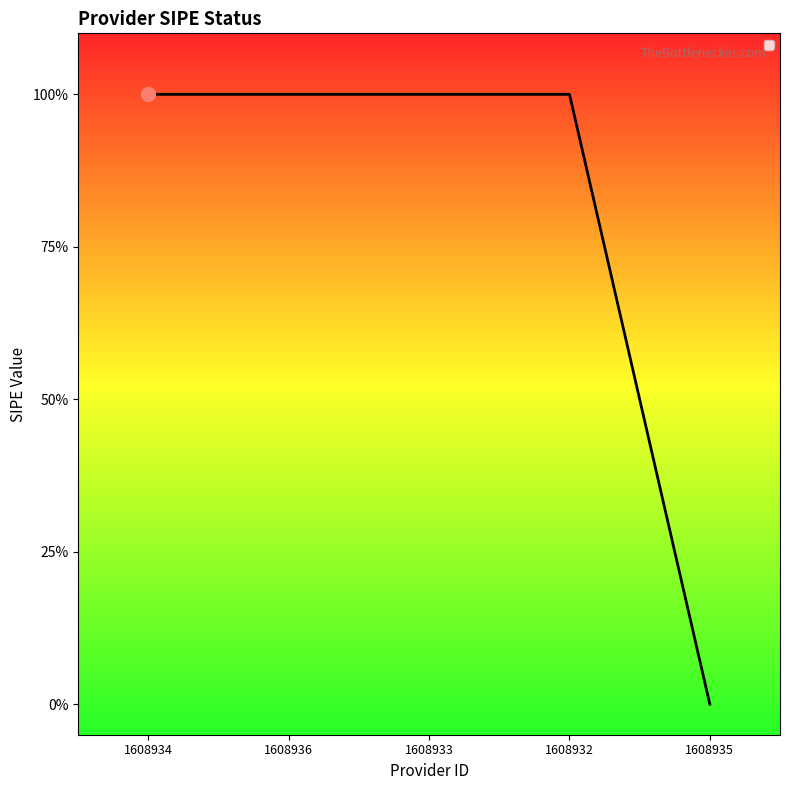

What is the change in value from 1608933 to 1608935?

-1